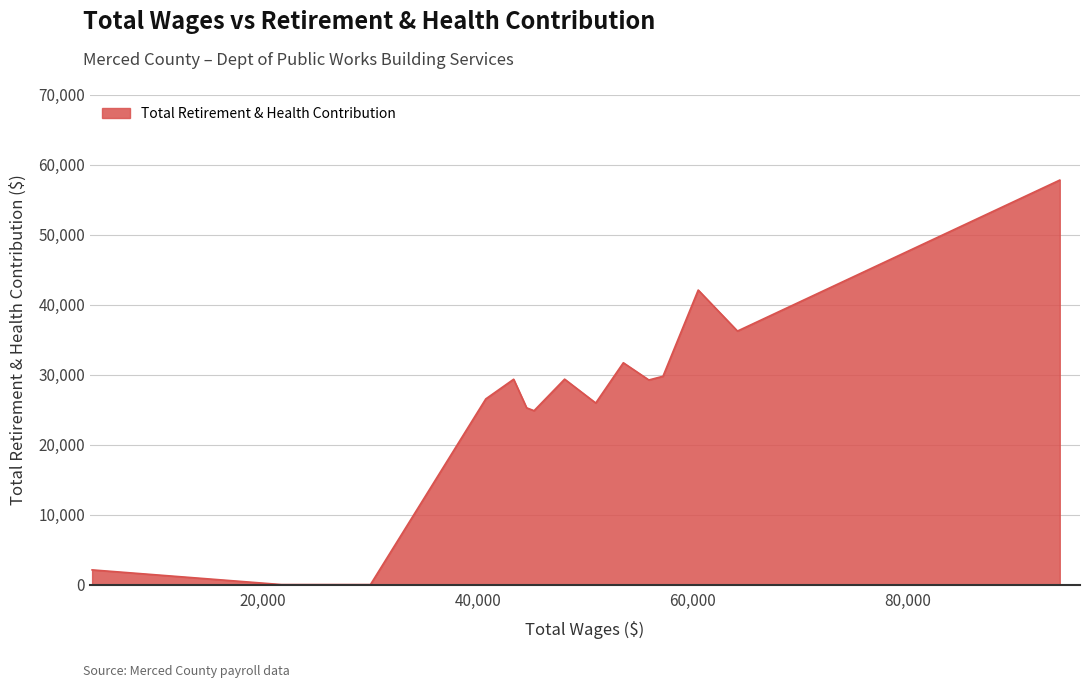

What is the difference between the maximum and minimum values?

57774